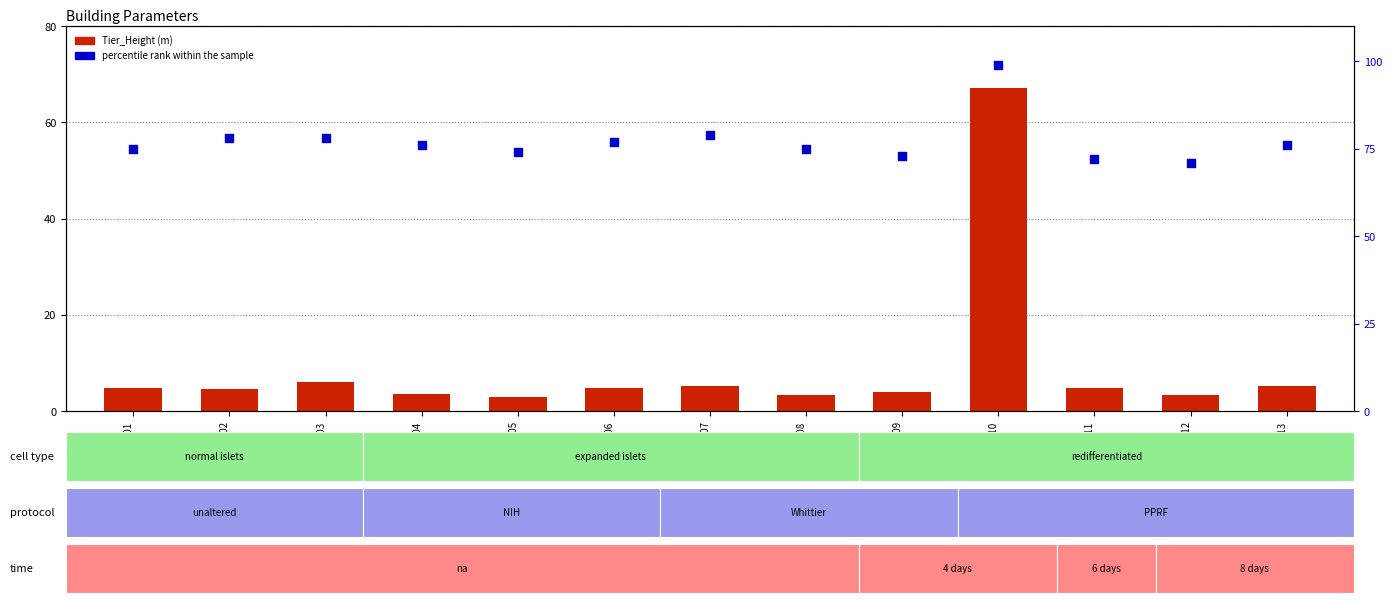

What is the total value across all series at BLDG0013?

81.2